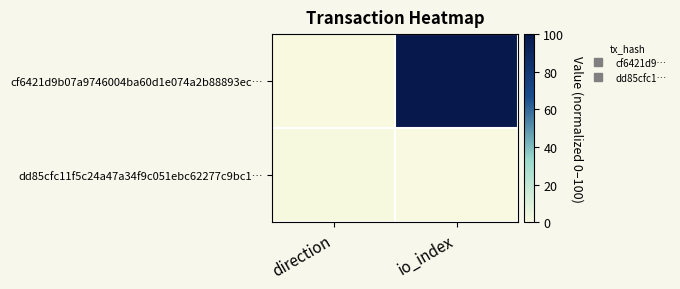

Reading left to right, list all the values displayed in this chart.

cf6421d9b07a9746004ba60d1e074a2b88893ec…: direction=0.0	io_index=100.0
dd85cfc11f5c24a47a34f9c051ebc62277c9bc1…: direction=0.9	io_index=0.5